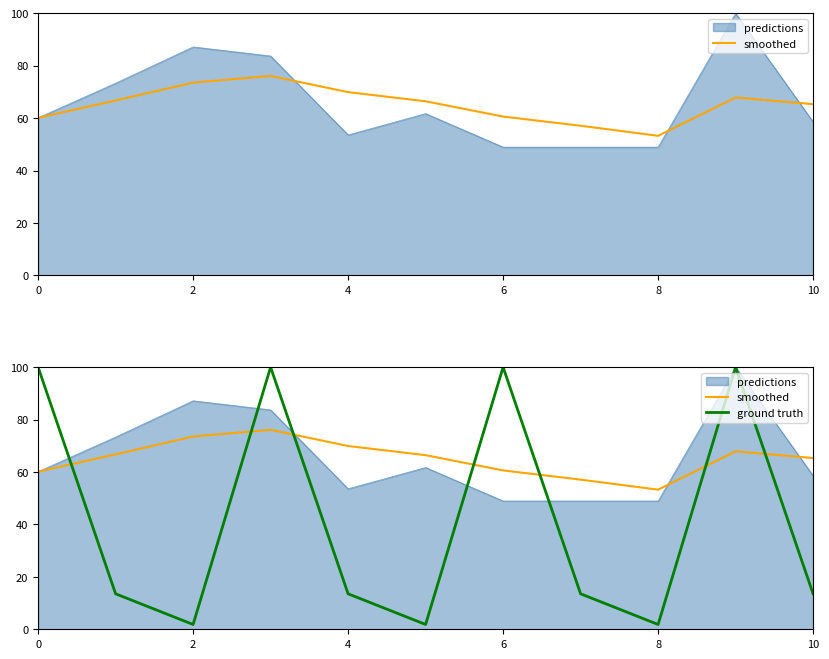

What is the value of the smoothed point at the 2nd from the left?

66.7